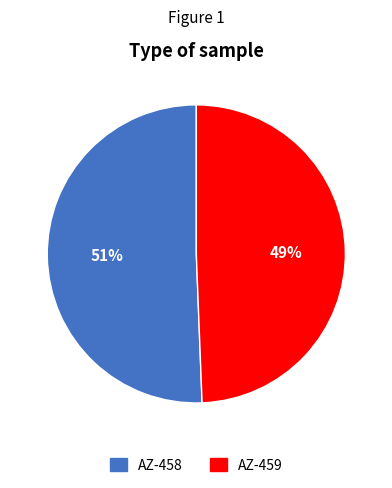

Is it true that AZ-459 is 49% of the pie?

True